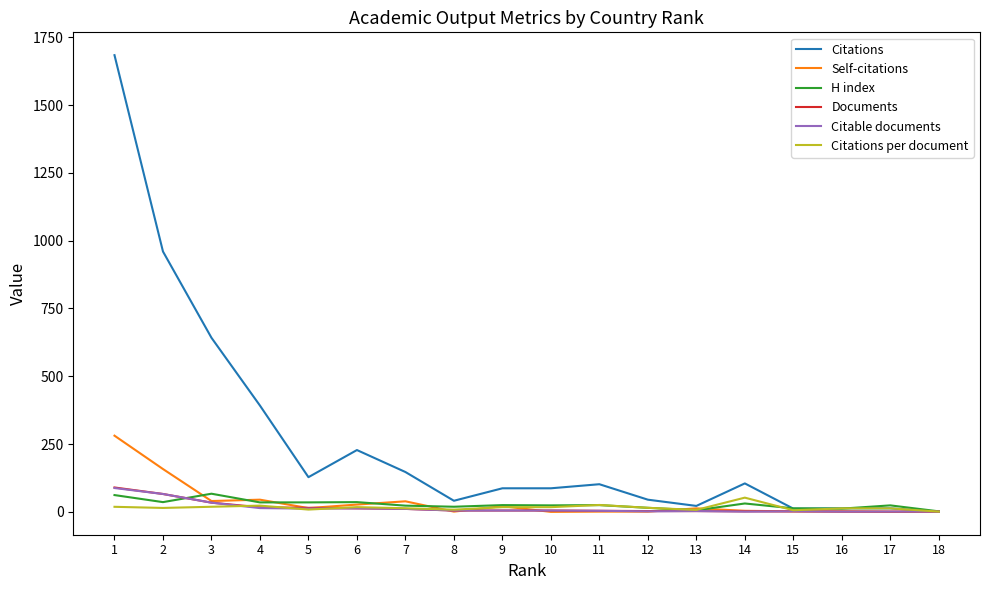

The value of H index at 1 is 62.0. True or false?

True